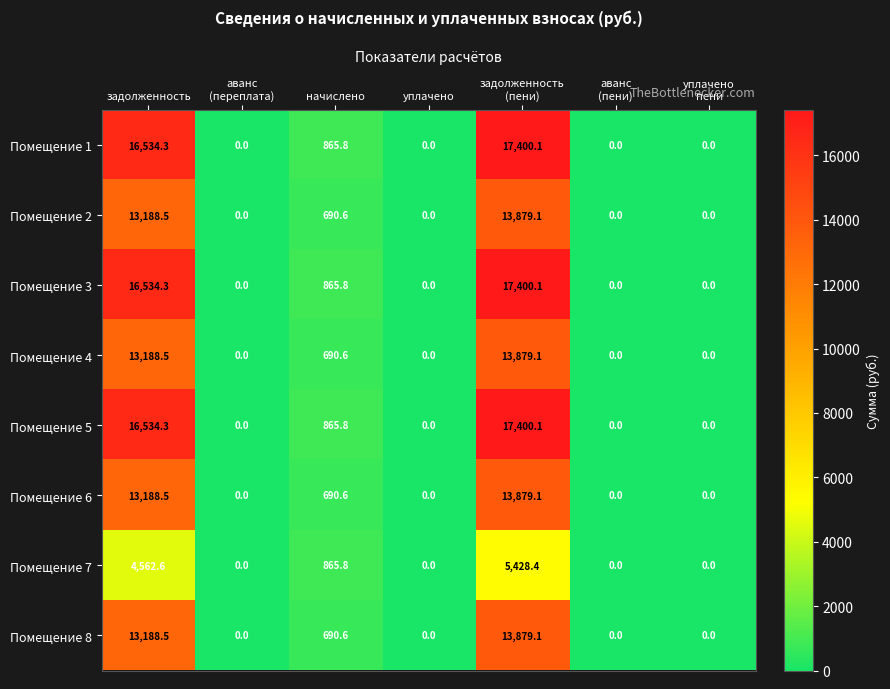

What is the difference between the highest and lowest values at задолженность?

11971.7